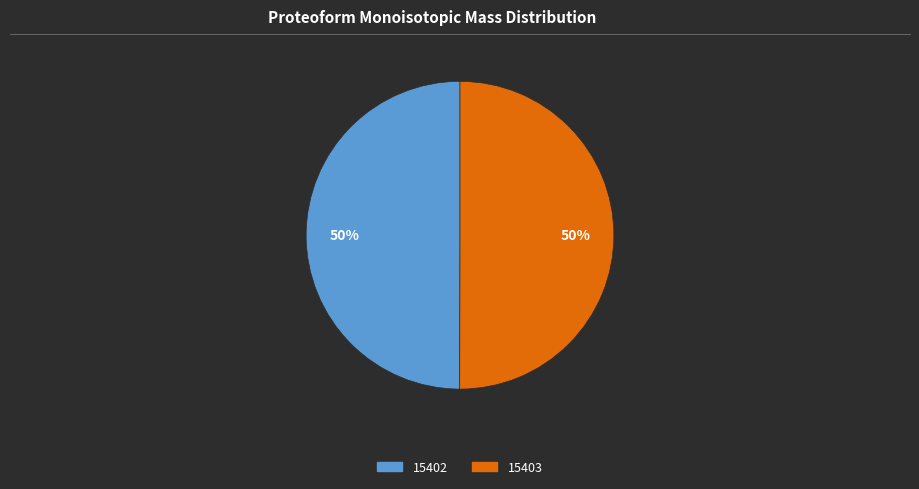

Do 15402 and 15403 together represent more than half of the pie?

Yes